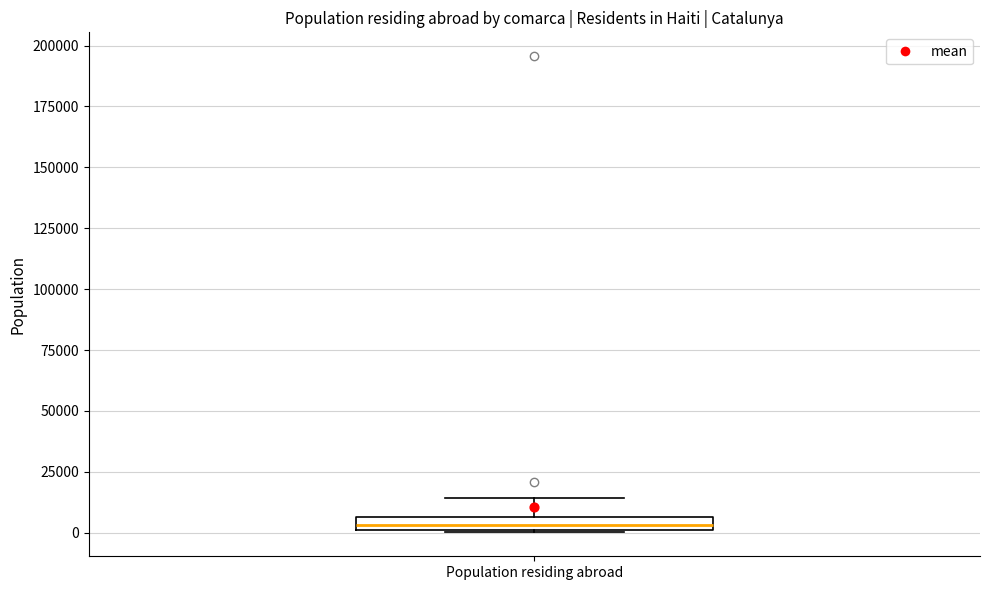

Where is the lower edge of the box for Population residing abroad on the y-axis? The values are not printed on the chart, so give them approximately, as read against the axis.

0